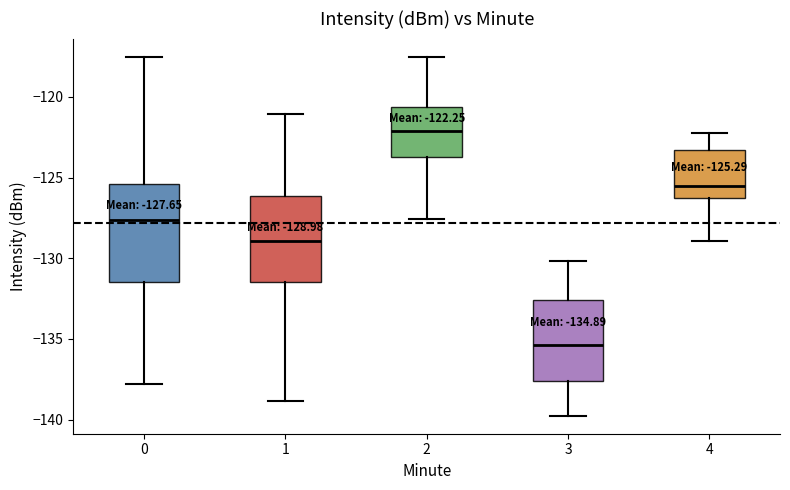

Which box is the tallest, from its lower edge to its upper edge?

0